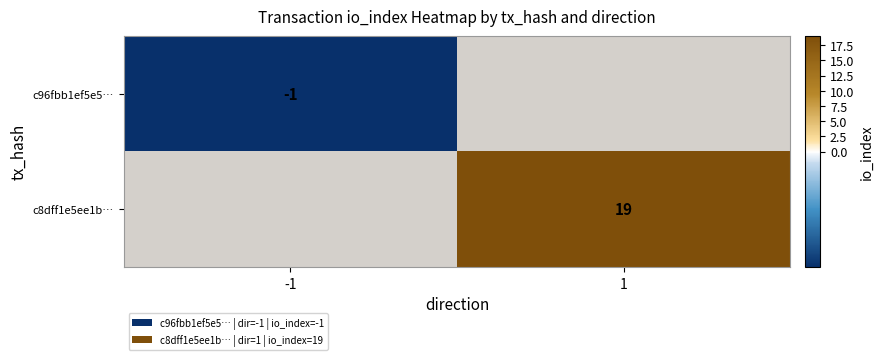

The c8dff1e5ee1b… series shows 30 at 1. True or false?

False